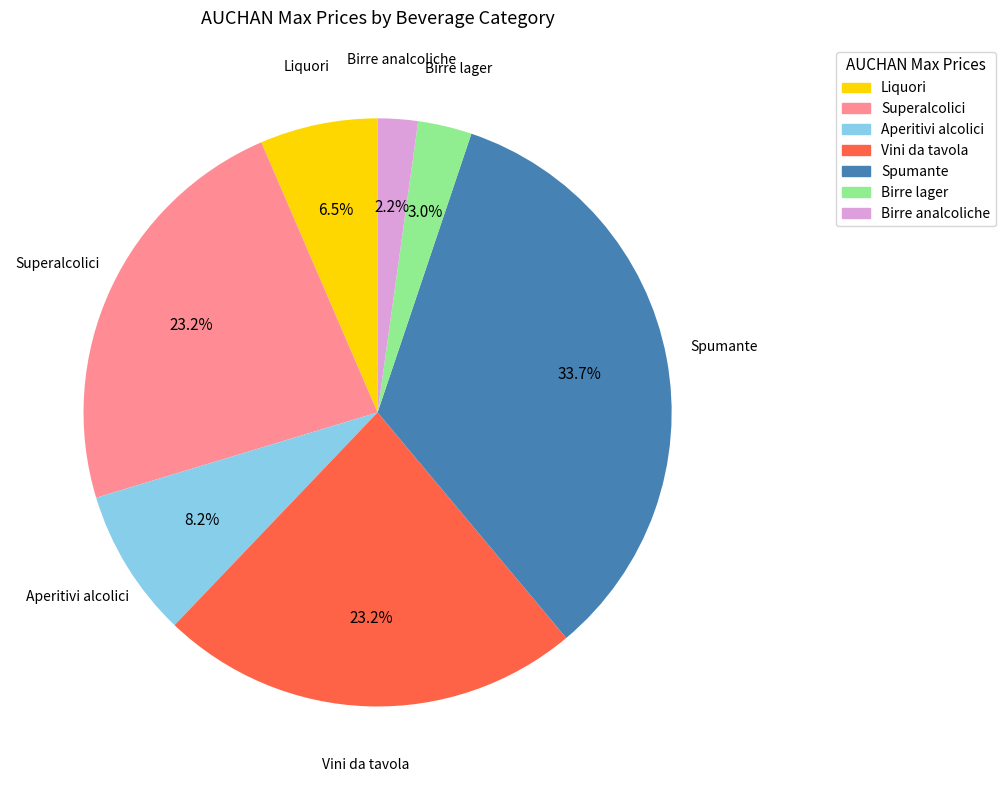

Does any single category account for the majority?

No